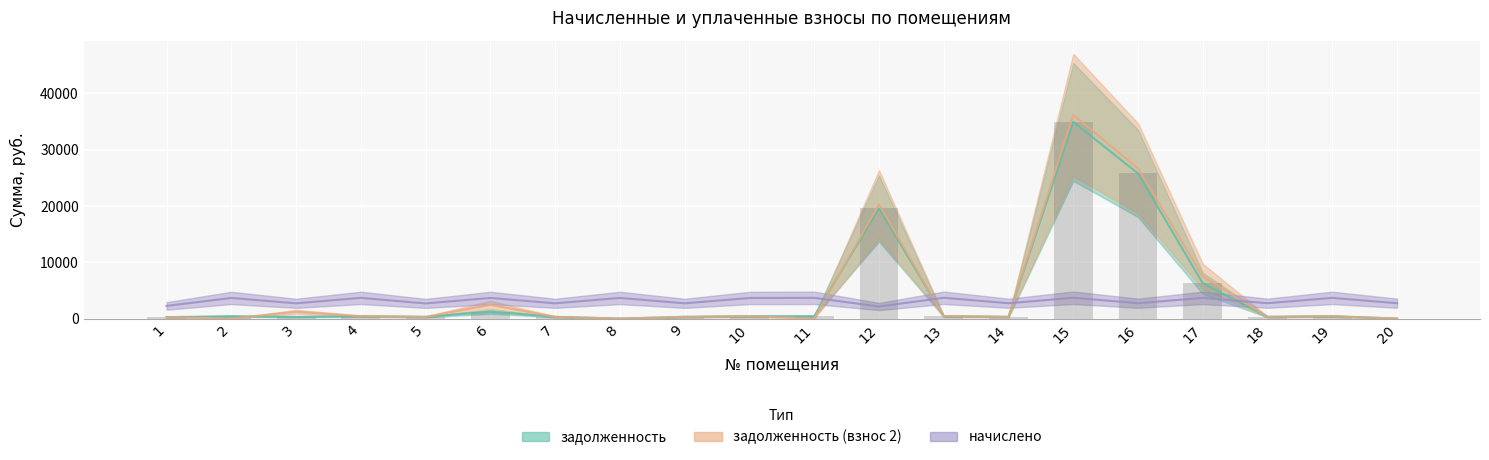

The задолженность (взнос 2) series shows 1774.6 at 3. True or false?

False